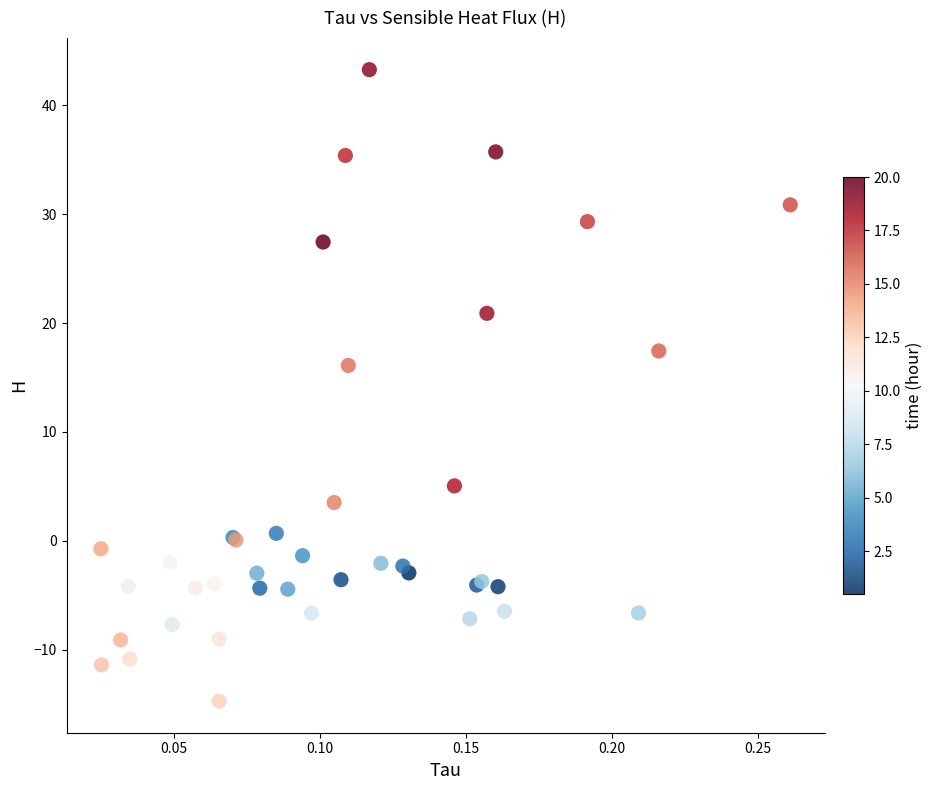

What Y value in the scatter plot is closest to 14?

16.1